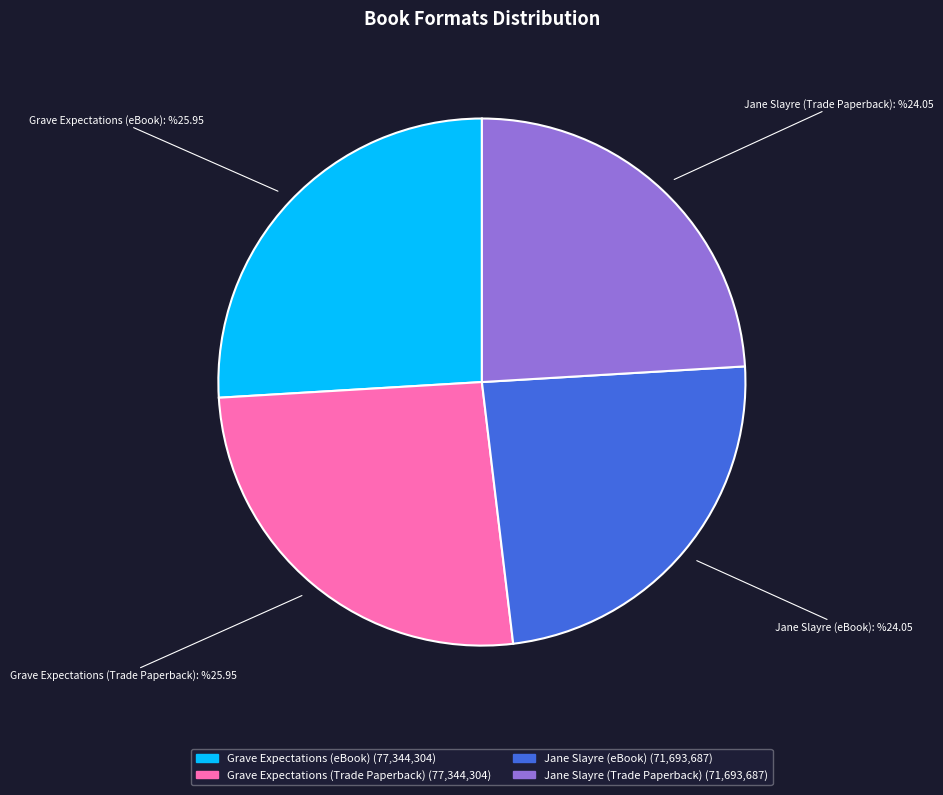

Does Grave Expectations (Trade Paperback) represent more than half of the total?

No